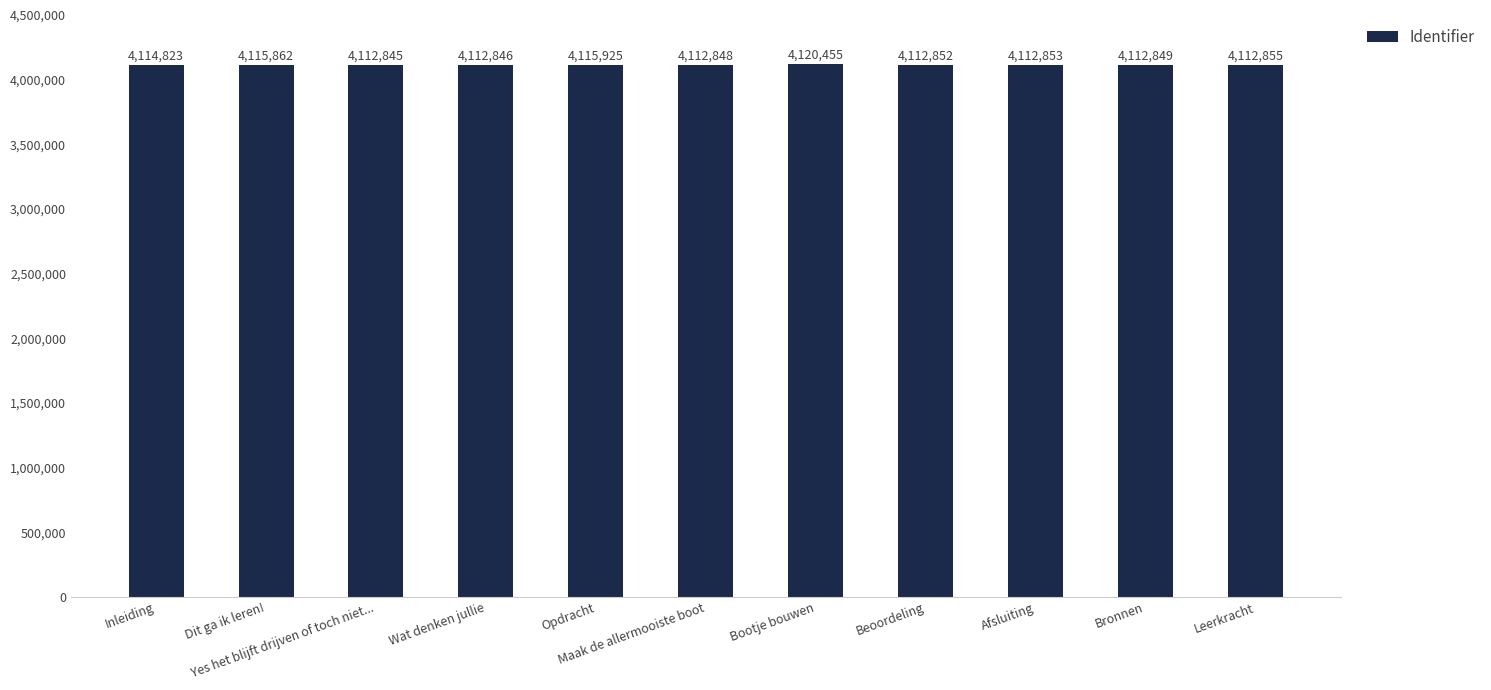

What is the ratio of the value at Bronnen to the value at Dit ga ik leren!?

1.0